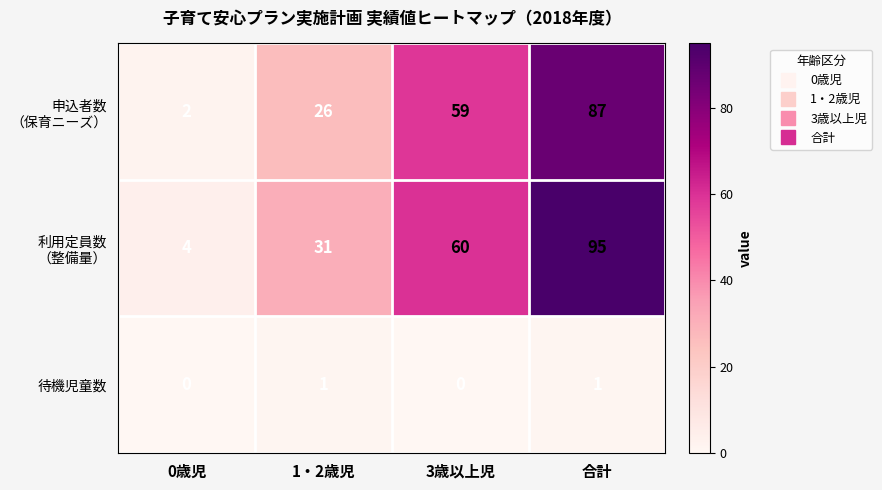

The value of 待機児童数 at 3歳以上児 is -1. True or false?

False